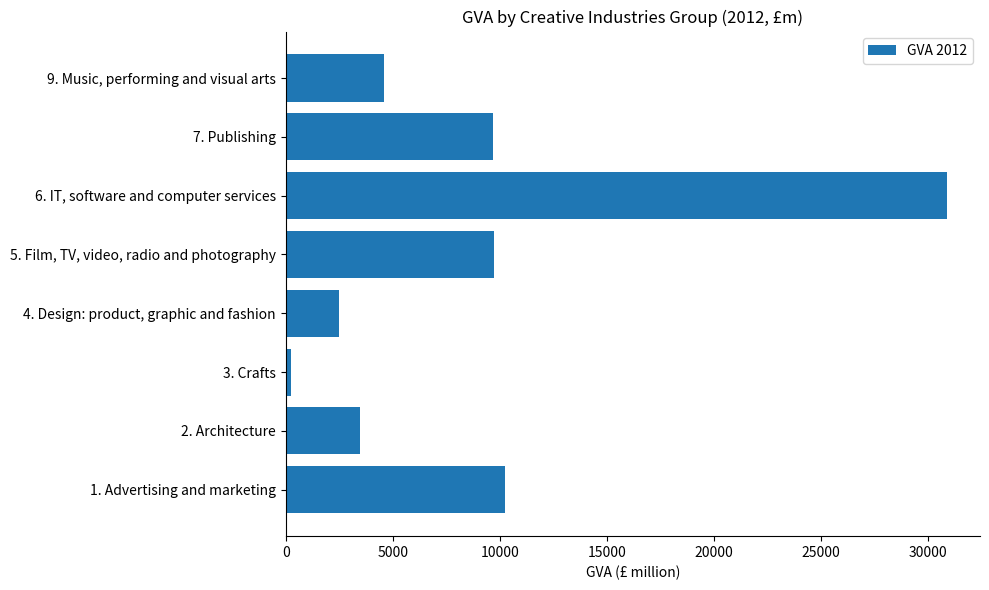

Rank the categories by value from lowest to highest.

3. Crafts, 4. Design: product, graphic and fashion, 2. Architecture, 9. Music, performing and visual arts, 7. Publishing, 5. Film, TV, video, radio and photography, 1. Advertising and marketing, 6. IT, software and computer services